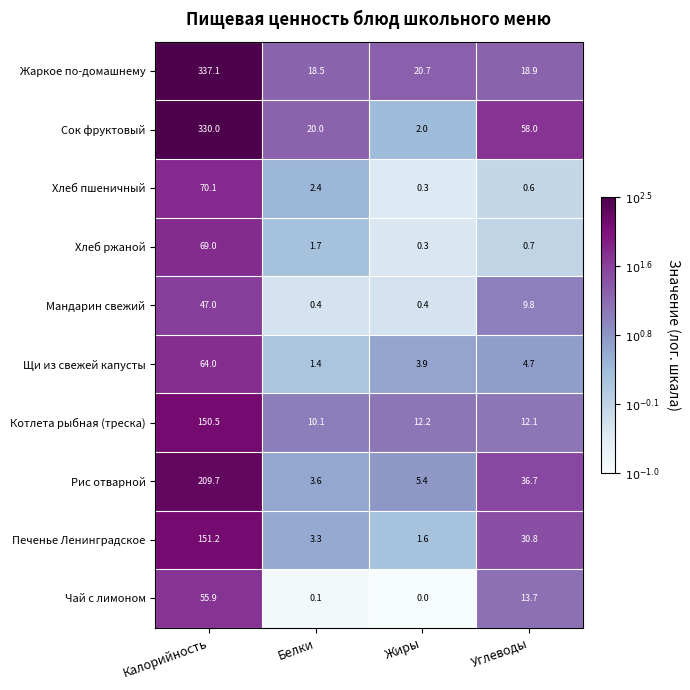

What is the spread (max minus min) of values at Белки?

19.9